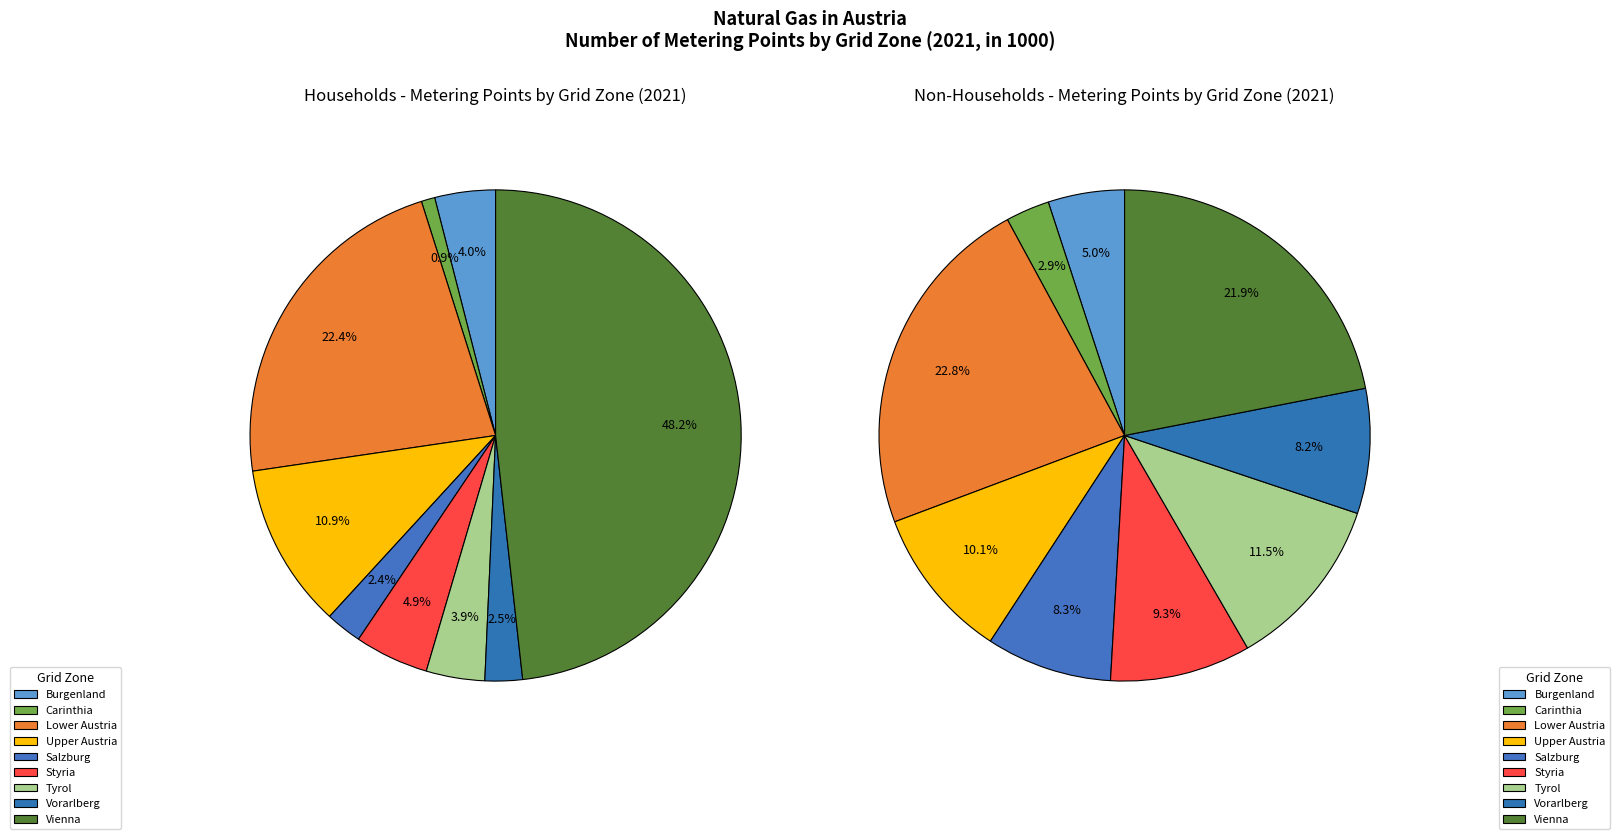

Is Upper Austria the majority of the pie?

No